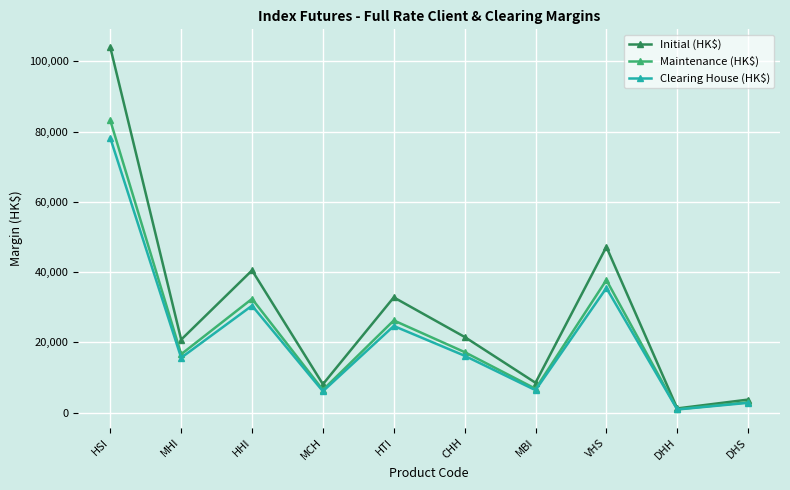

What is the value of the Maintenance (HK$) point at the 1st from the left?

83151